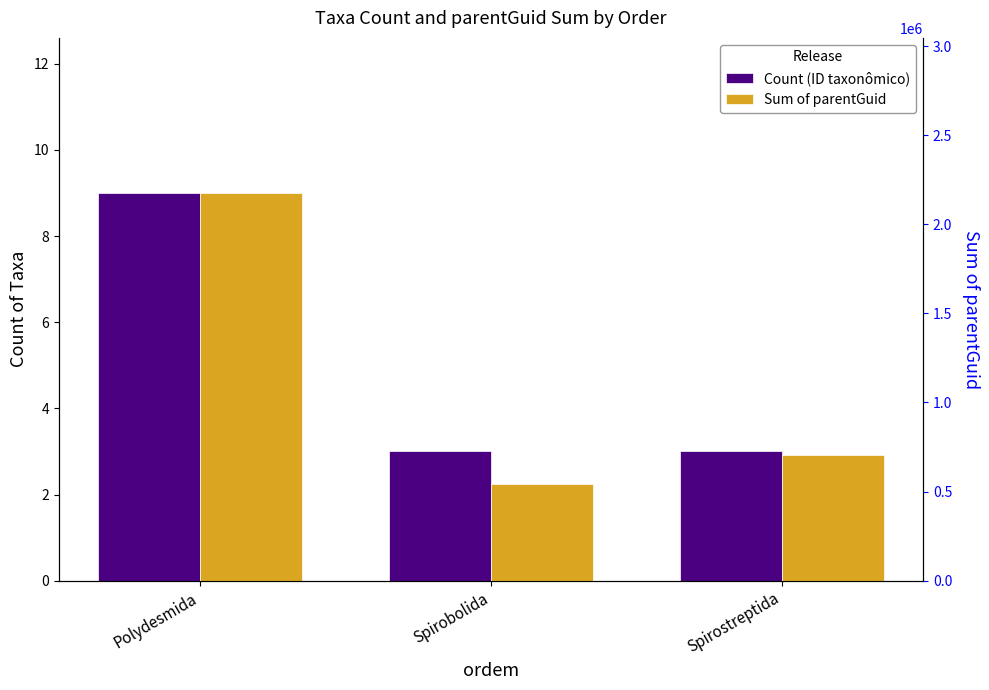

What is the value of the Sum of parentGuid bar at the 3rd from the left?

707588